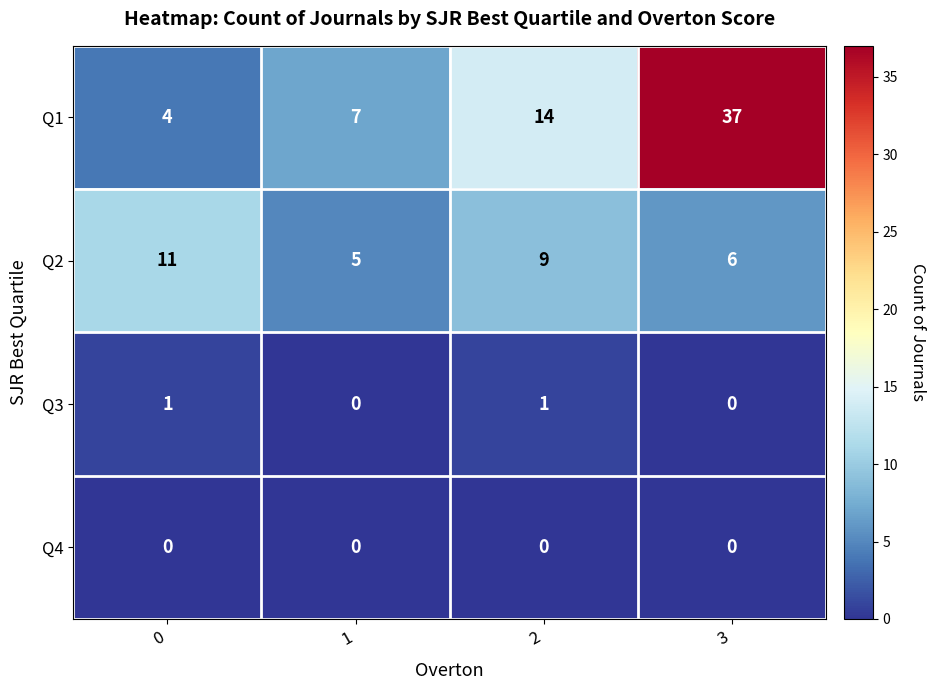

Between 1 and 3, which series saw the biggest shift?

Q1